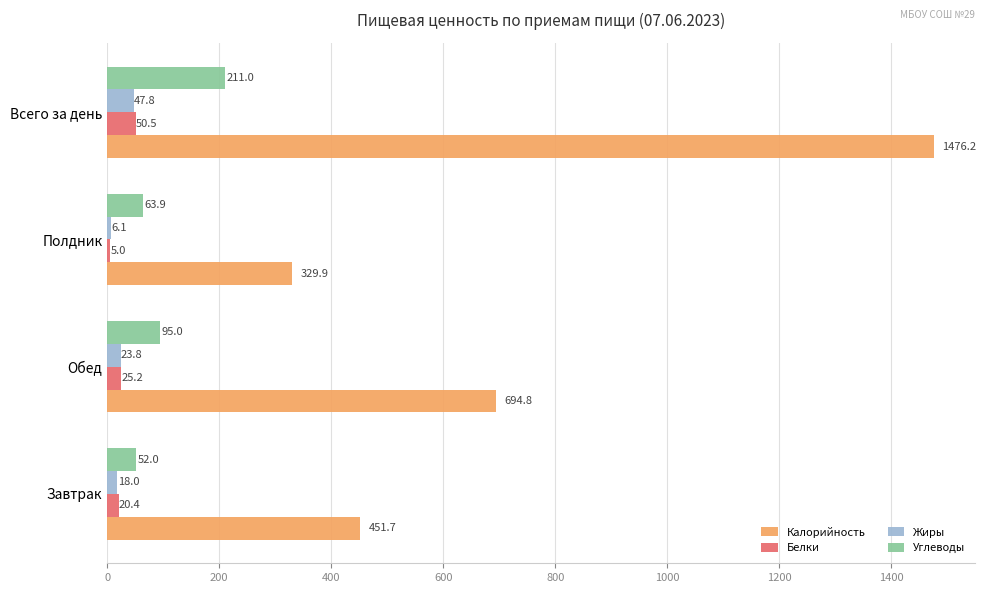

Which label corresponds to the largest value in the chart?

Всего за день